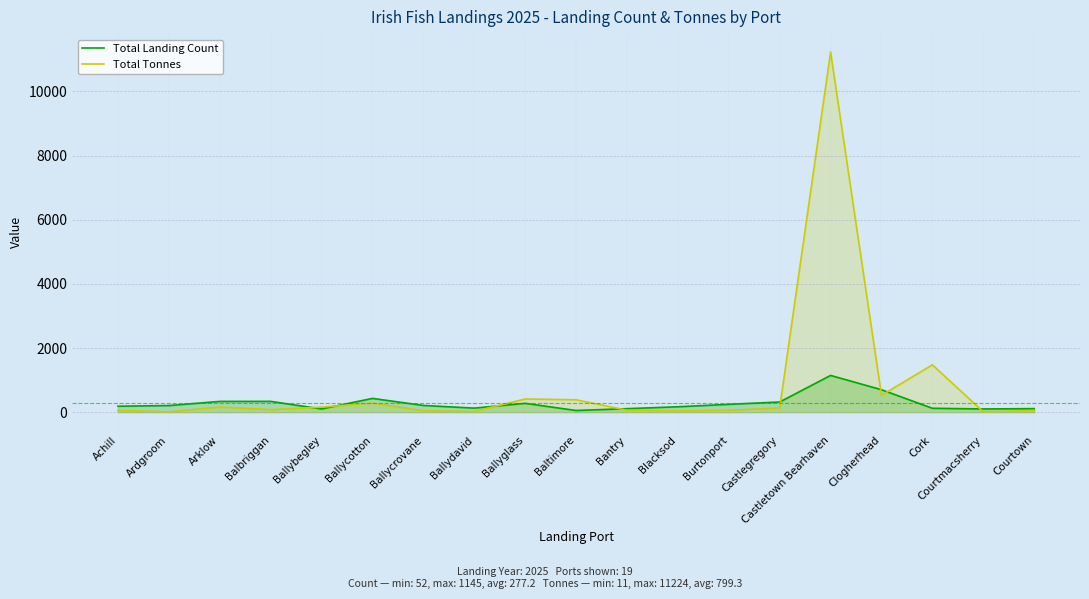

Reading left to right, extract all data points from this chart.

Total Landing Count: 185	206	335	336	100	429	209	126	275	52	109	168	244	317	1145	699	121	100	110
Total Tonnes: 55	11	162	78	157	283	44	23	410	386	60	40	61	131	11224	525	1475	11	50